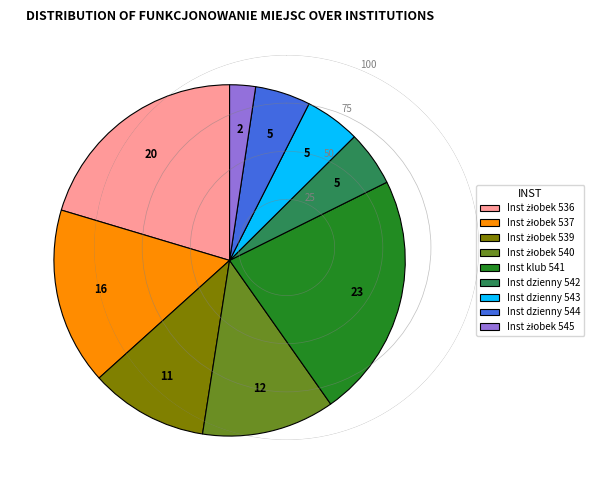

Which slice is the largest?

Inst klub 541